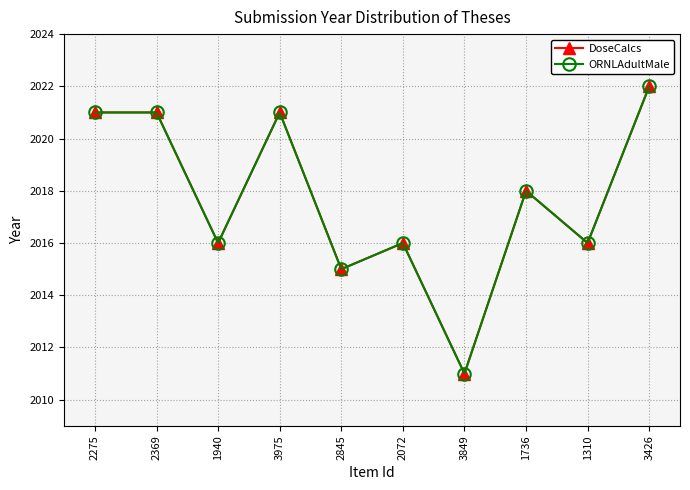

Is this an area chart (filled region under the line)?

No